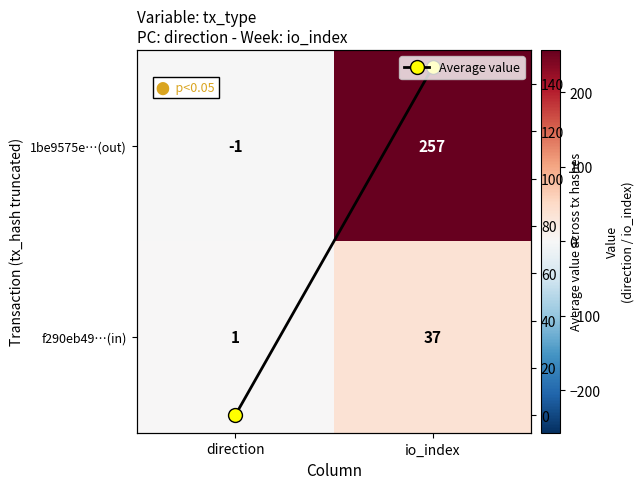

True or false: Average value has a value of 0 at direction.

True